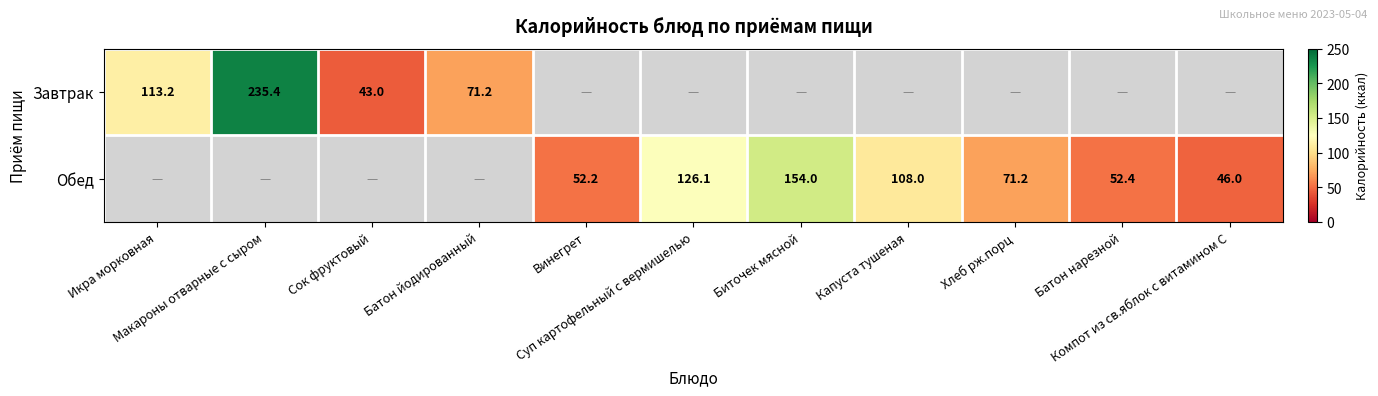

What is the sum of the Обед values at Компот из св.яблок с витамином С and Хлеб рж.порц?

117.2